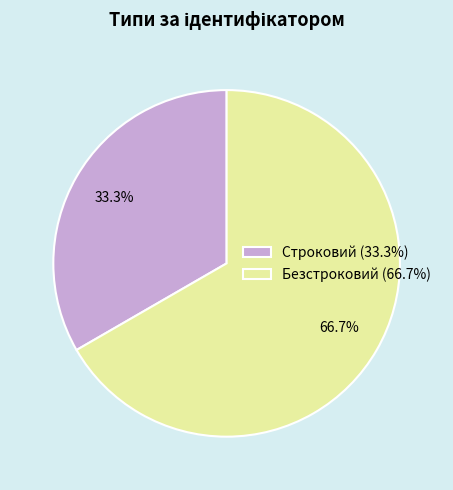

Combined, do Безстроковий and Строковий account for over 50%?

Yes